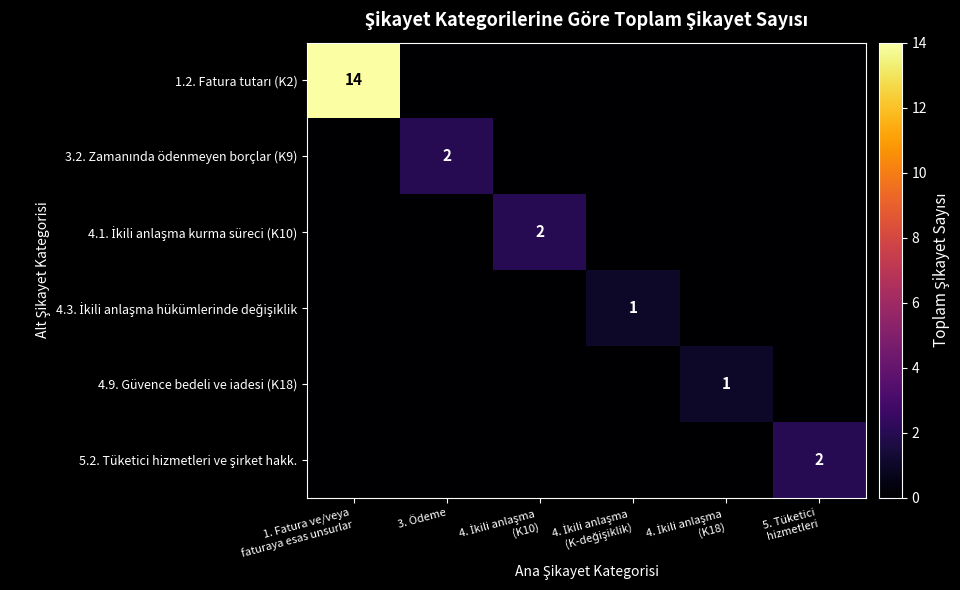

The 4.3. İkili anlaşma hükümlerinde değişiklik series shows 1 at 4. İkili anlaşma (K-değişiklik). True or false?

True